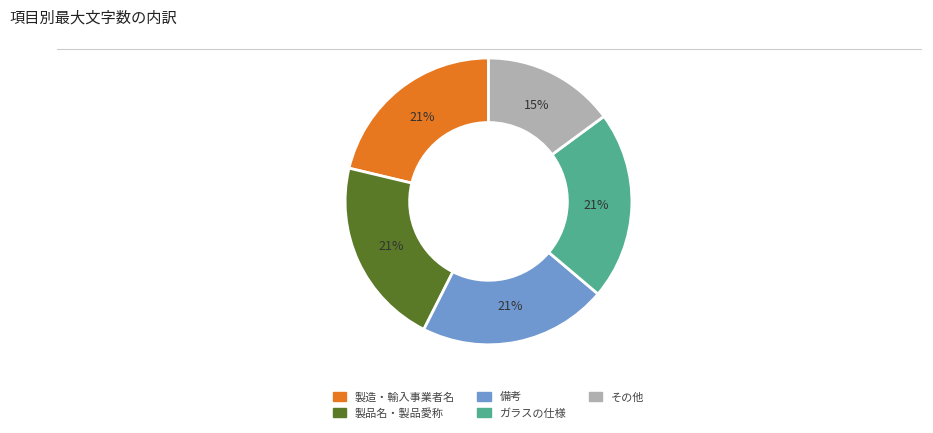

Is there any slice that represents more than half of the pie?

No